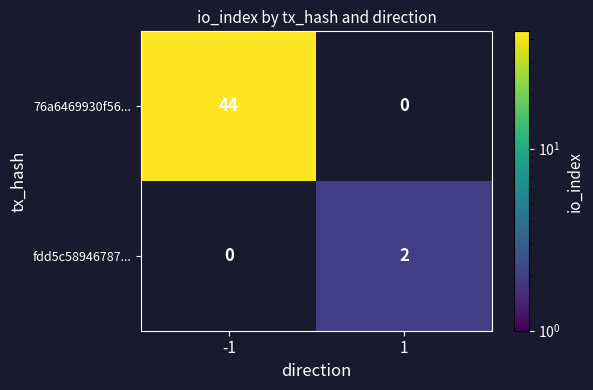

Reading left to right, list all the values displayed in this chart.

76a6469930f56...: 44	0
fdd5c58946787...: 0	2